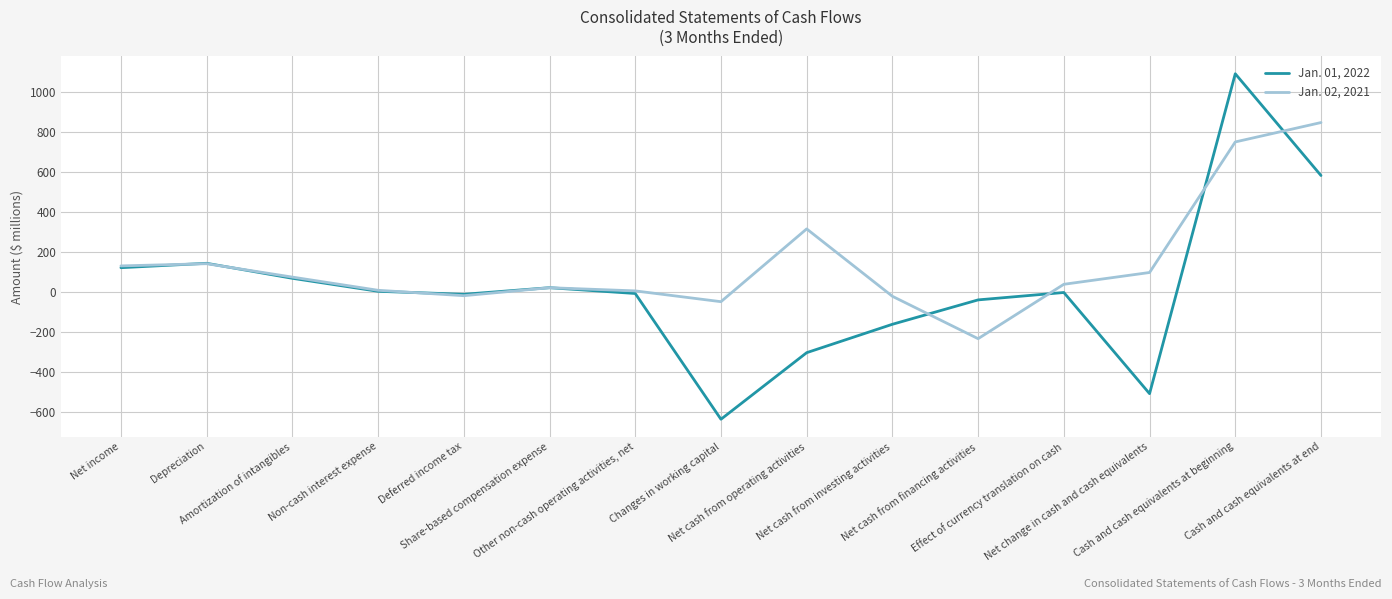

Which series ends up on top after the final intersection of Jan. 01, 2022 and Jan. 02, 2021?

Jan. 02, 2021